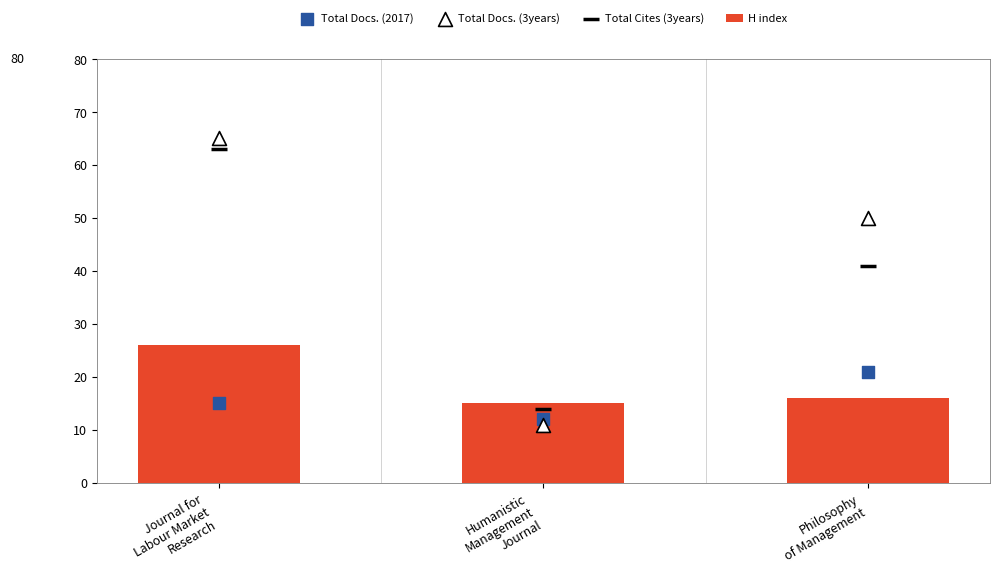

What is the total value across all series at Humanistic
Management
Journal?

52